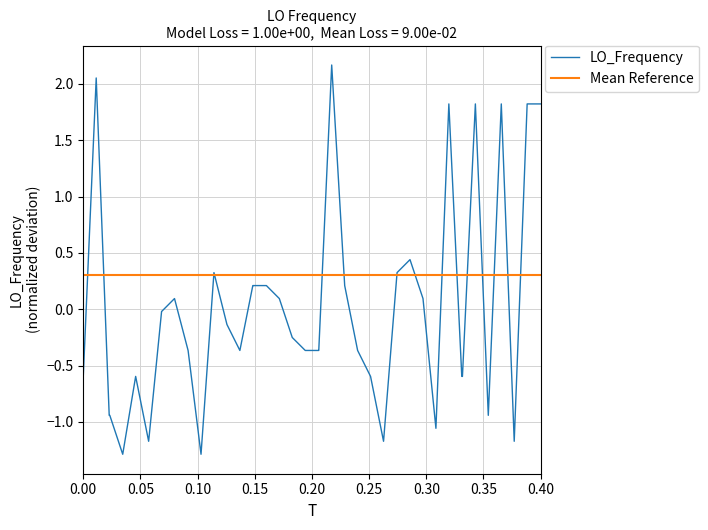

Which series has the largest range (max minus min)?

LO_Frequency